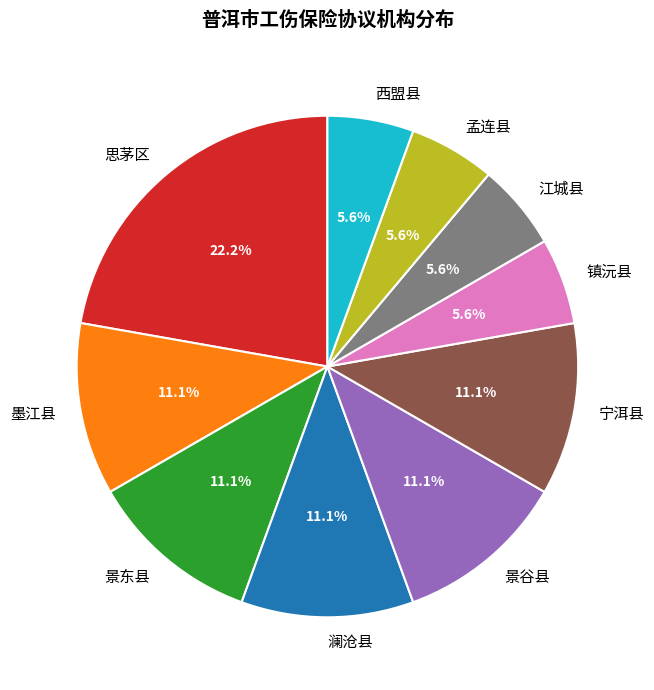

What is the largest slice in the pie chart?

思茅区